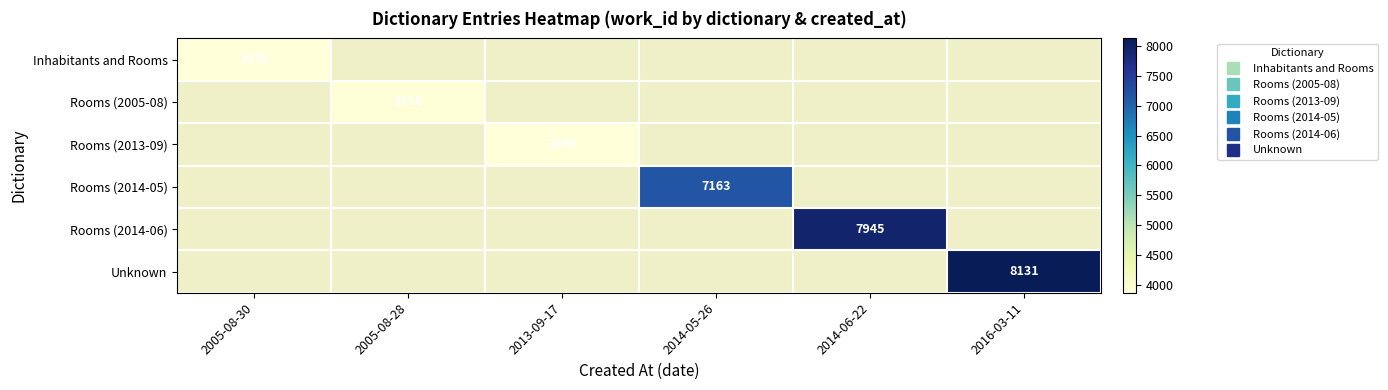

Rank the series by their maximum value, from lowest to highest.

Inhabitants and Rooms, Rooms (2005-08), Rooms (2013-09), Rooms (2014-05), Rooms (2014-06), Unknown